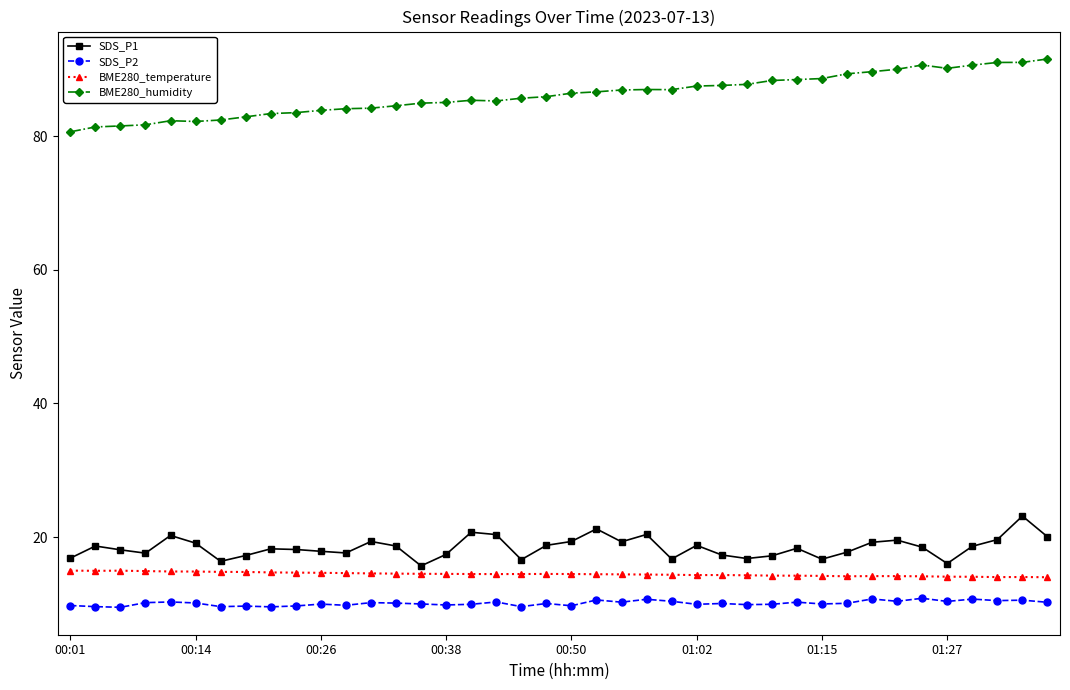

What is the maximum value shown in the chart?

91.5